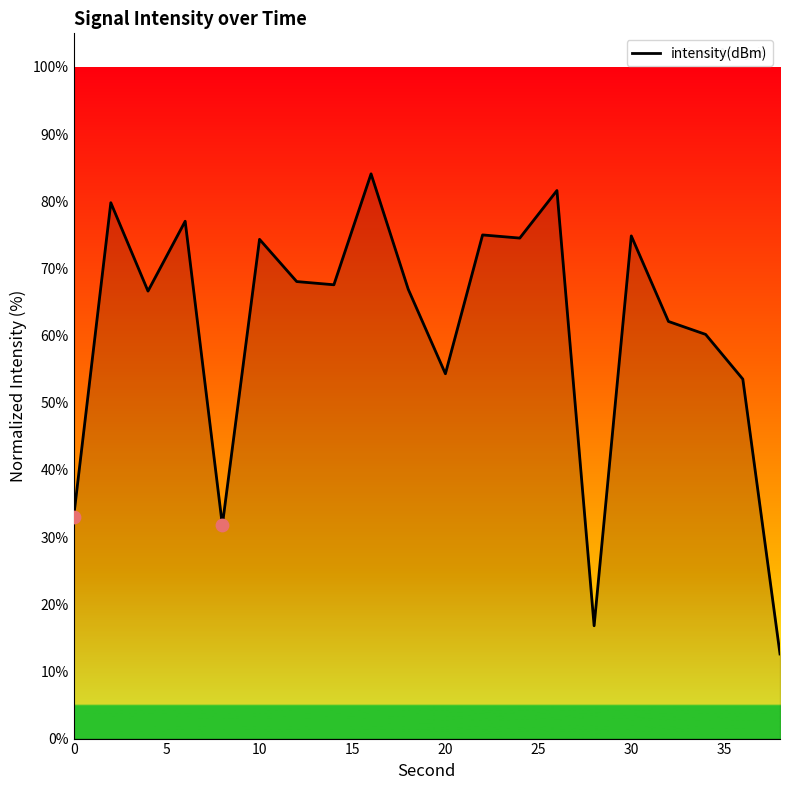

What is the greatest value displayed?

84.1